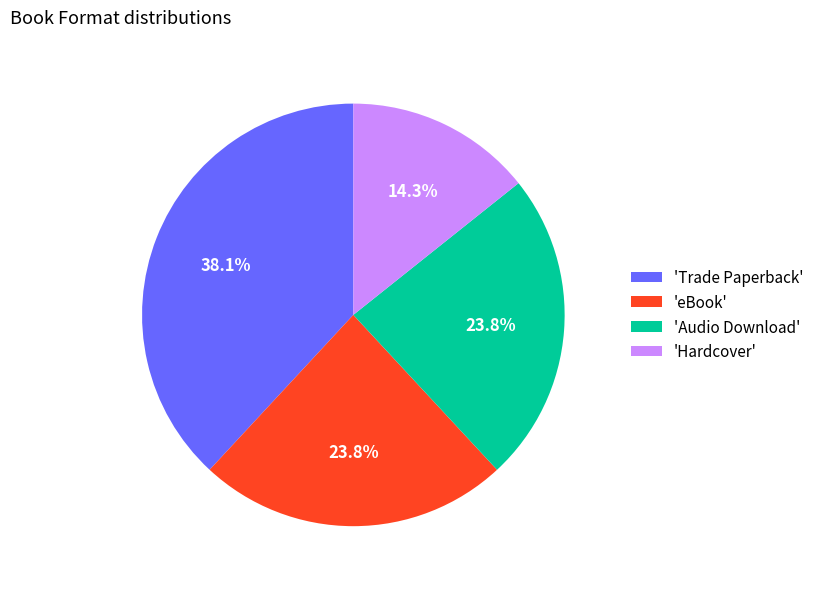

What percentage do 'Hardcover' and 'Trade Paperback' together represent?

52.4%